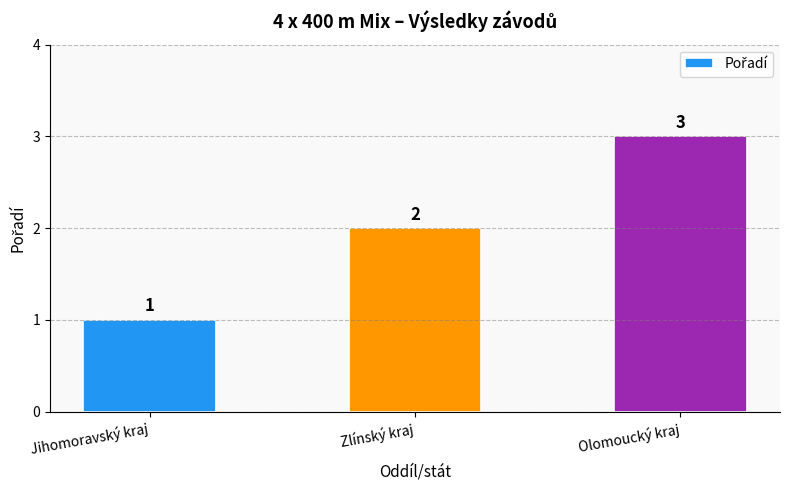

How many values are between 1 and 3?

3